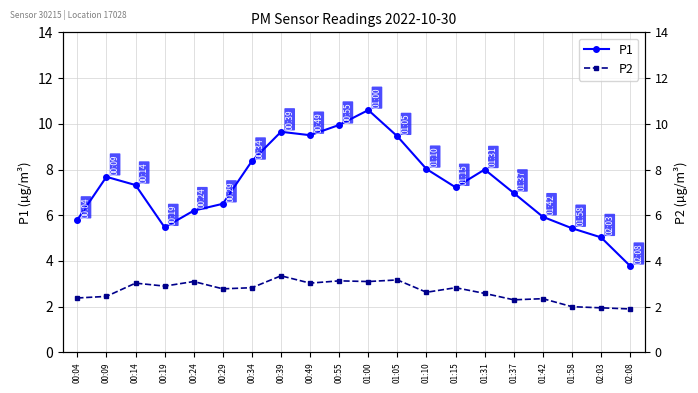

What is the difference between the second highest and second lowest values in the P2 series?

1.2